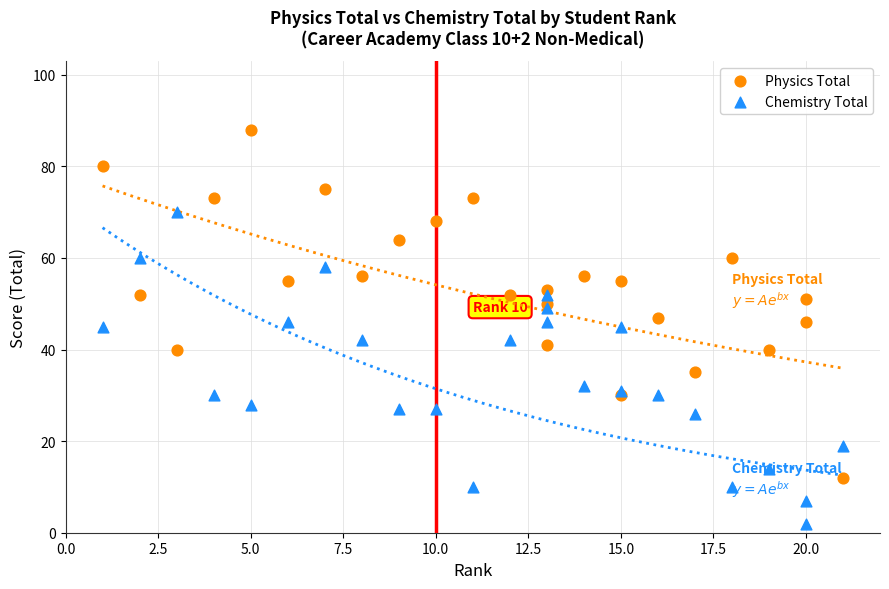

Which series reaches the maximum Y coordinate?

Physics Total